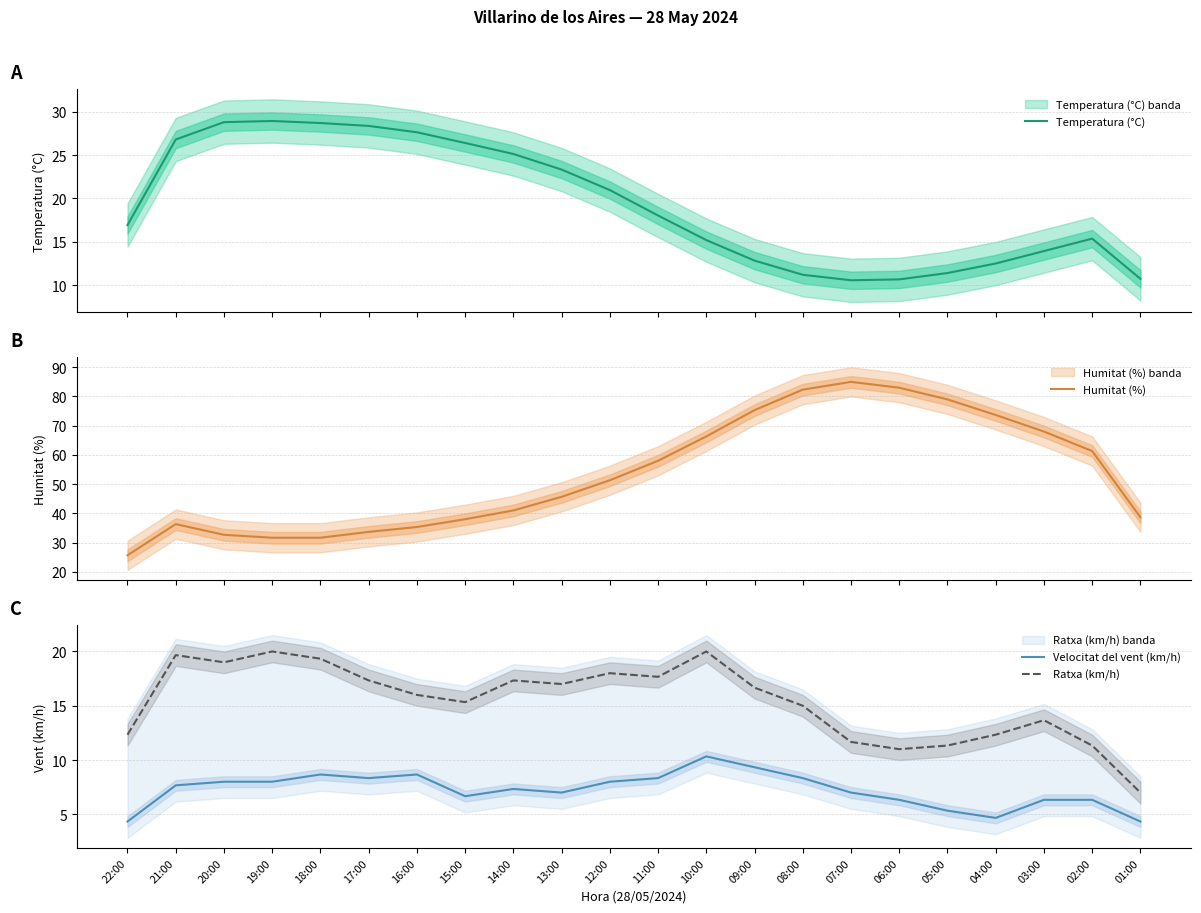

Reading right to left, what are all the values shown in this chart?

Temperatura (°C): 10.7	15.4	13.9	12.5	11.4	10.7	10.6	11.2	12.8	15.2	18.0	21.0	23.3	25.1	26.4	27.6	28.4	28.7	28.9	28.8	26.8	16.9
Humitat (%): 38.7	61.3	68.0	73.7	79.0	83.0	85.0	82.3	75.3	66.3	58.0	51.3	45.7	41.0	38.0	35.3	33.7	31.7	31.7	32.7	36.3	25.7
Velocitat del vent (km/h): 4.3	6.3	6.3	4.7	5.3	6.3	7.0	8.3	9.3	10.3	8.3	8.0	7.0	7.3	6.7	8.7	8.3	8.7	8.0	8.0	7.7	4.3
Ratxa (km/h): 7.0	11.3	13.7	12.3	11.3	11.0	11.7	15.0	16.7	20.0	17.7	18.0	17.0	17.3	15.3	16.0	17.3	19.3	20.0	19.0	19.7	12.3